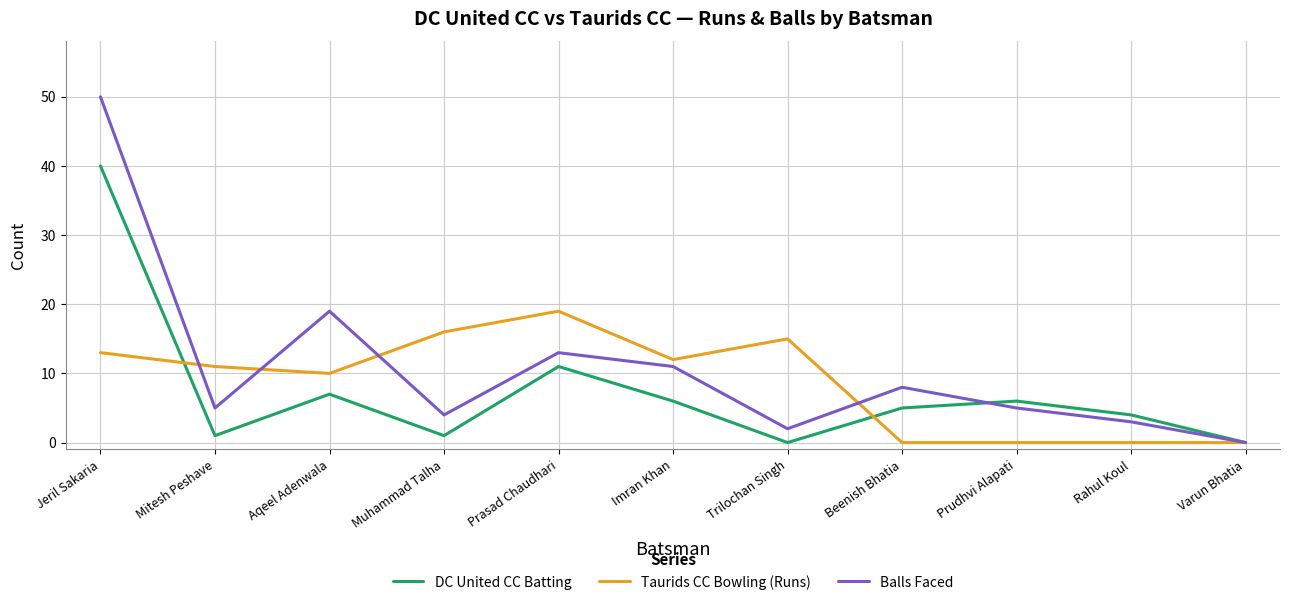

What is the total value across all series at Prudhvi Alapati?

11